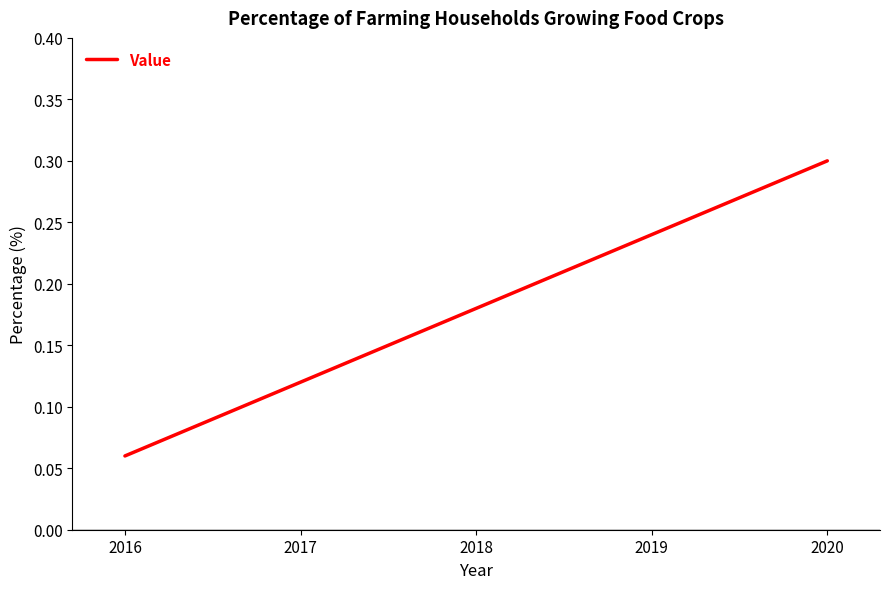

How many categories are shown in the chart?

5